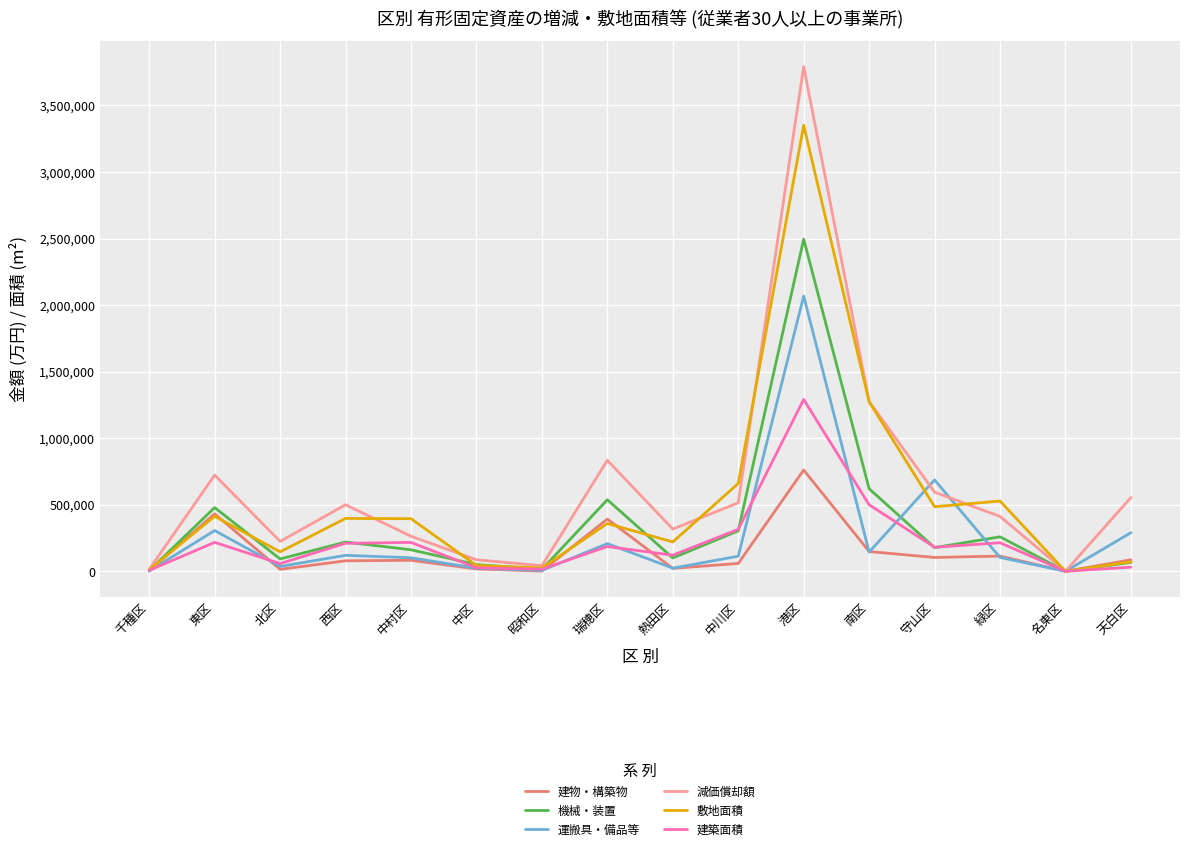

True or false: 減価償却額 and 敷地面積 intersect in this chart.

True